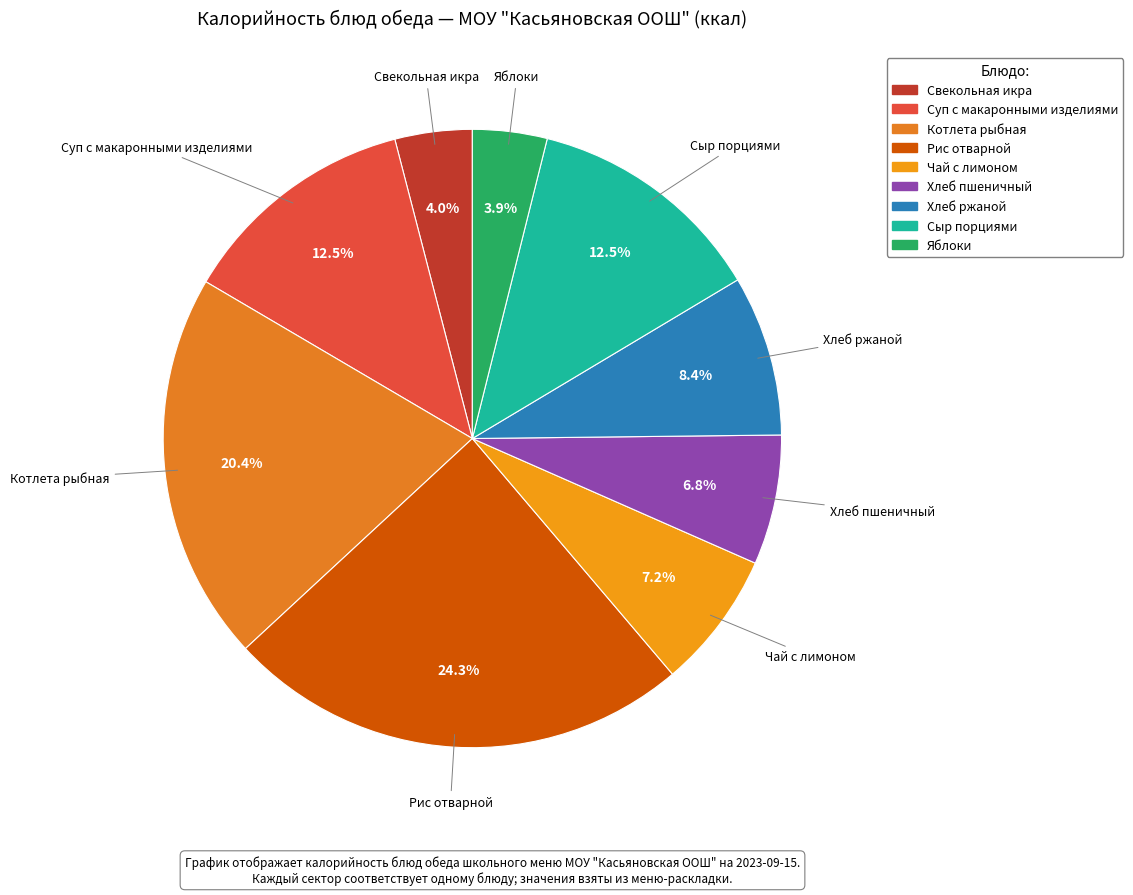

To the nearest percent, what is the average slice percentage?

11%